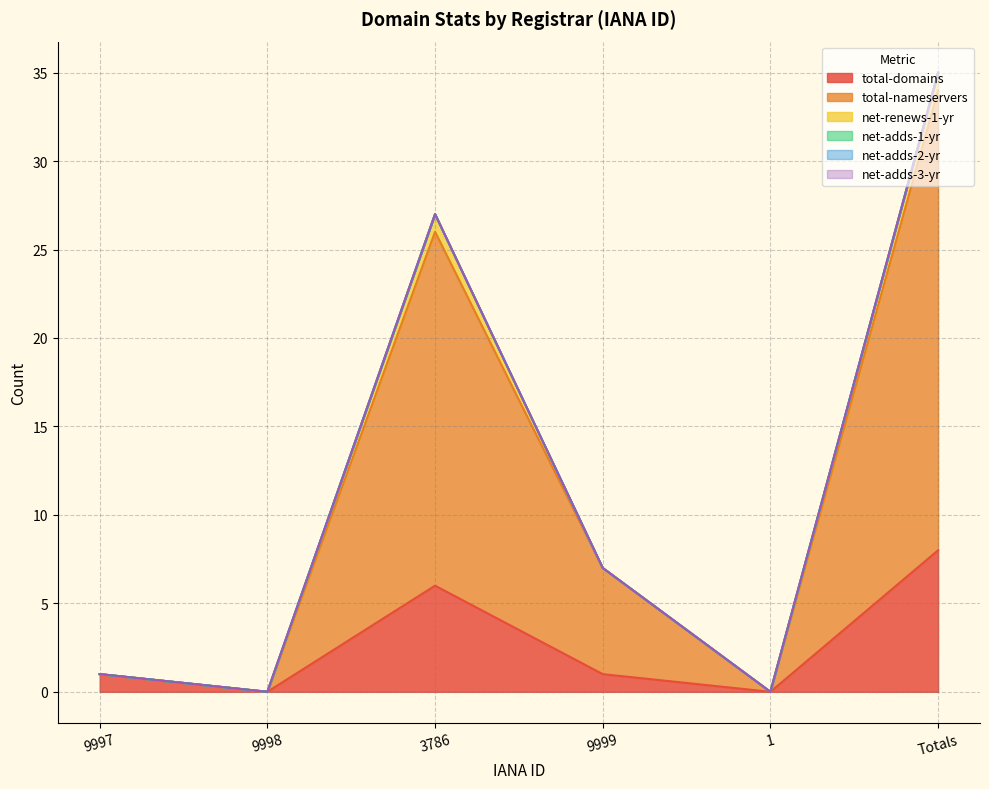

Reading left to right, what are all the values shown in this chart?

total-domains: 9997=1	9998=0	3786=6	9999=1	1=0	Totals=8
total-nameservers: 9997=0	9998=0	3786=20	9999=6	1=0	Totals=26
net-renews-1-yr: 9997=0	9998=0	3786=1	9999=0	1=0	Totals=1
net-adds-1-yr: 9997=0	9998=0	3786=0	9999=0	1=0	Totals=0
net-adds-2-yr: 9997=0	9998=0	3786=0	9999=0	1=0	Totals=0
net-adds-3-yr: 9997=0	9998=0	3786=0	9999=0	1=0	Totals=0